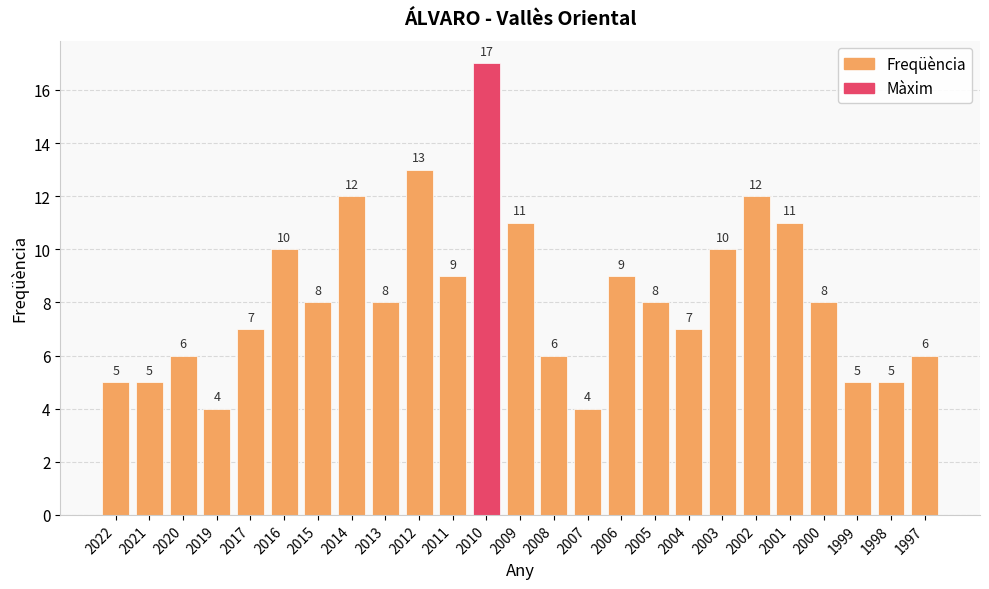

What is the value of the 17th bar from the left?

8